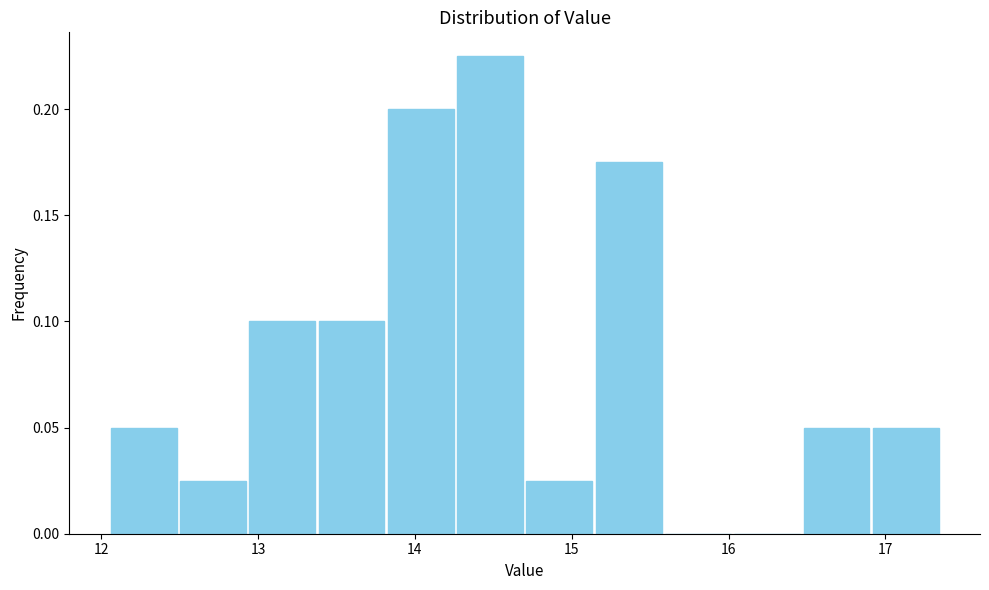

Reading left to right, list every bar in this chart as the range it spans on the x-axis followed by its height. Neither the bar edges nor the heights are printed on the chart, so give them approximately, as read against the axes.

12.1 to 12.5: 0.050
12.5 to 12.9: 0.025
12.9 to 13.4: 0.100
13.4 to 13.8: 0.100
13.8 to 14.3: 0.200
14.3 to 14.7: 0.225
14.7 to 15.1: 0.025
15.1 to 15.6: 0.175
15.6 to 16.0: 0
16.0 to 16.5: 0
16.5 to 16.9: 0.050
16.9 to 17.4: 0.050